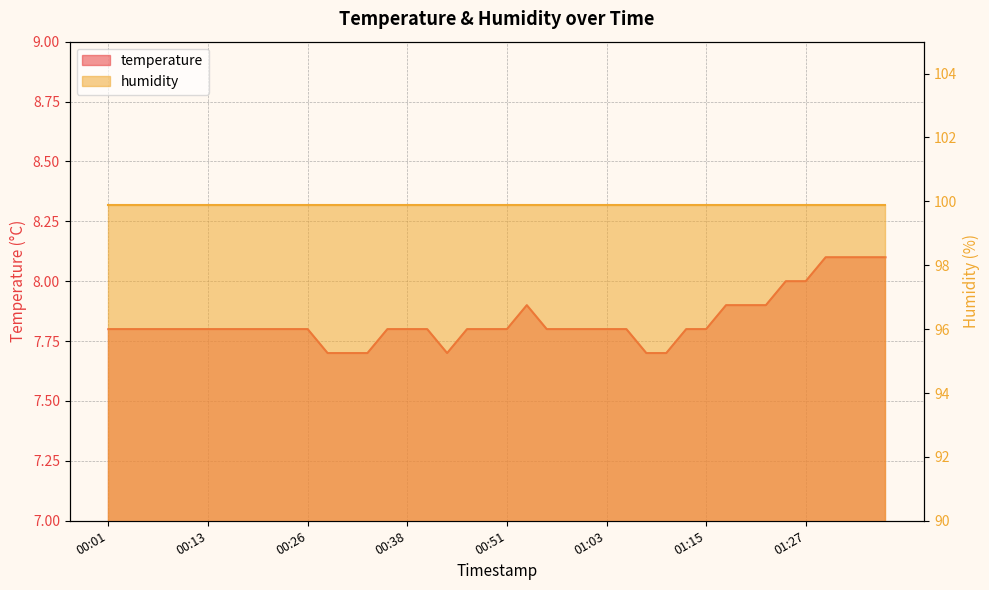

List the labels in order of value, largest first.

01:30, 01:32, 01:34, 01:37, 01:25, 01:27, 00:53, 01:17, 01:20, 01:22, 00:01, 00:04, 00:06, 00:08, 00:11, 00:13, 00:16, 00:19, 00:21, 00:23, 00:26, 00:36, 00:38, 00:41, 00:46, 00:48, 00:51, 00:55, 00:58, 01:00, 01:03, 01:05, 01:12, 01:15, 00:28, 00:31, 00:33, 00:43, 01:08, 01:10